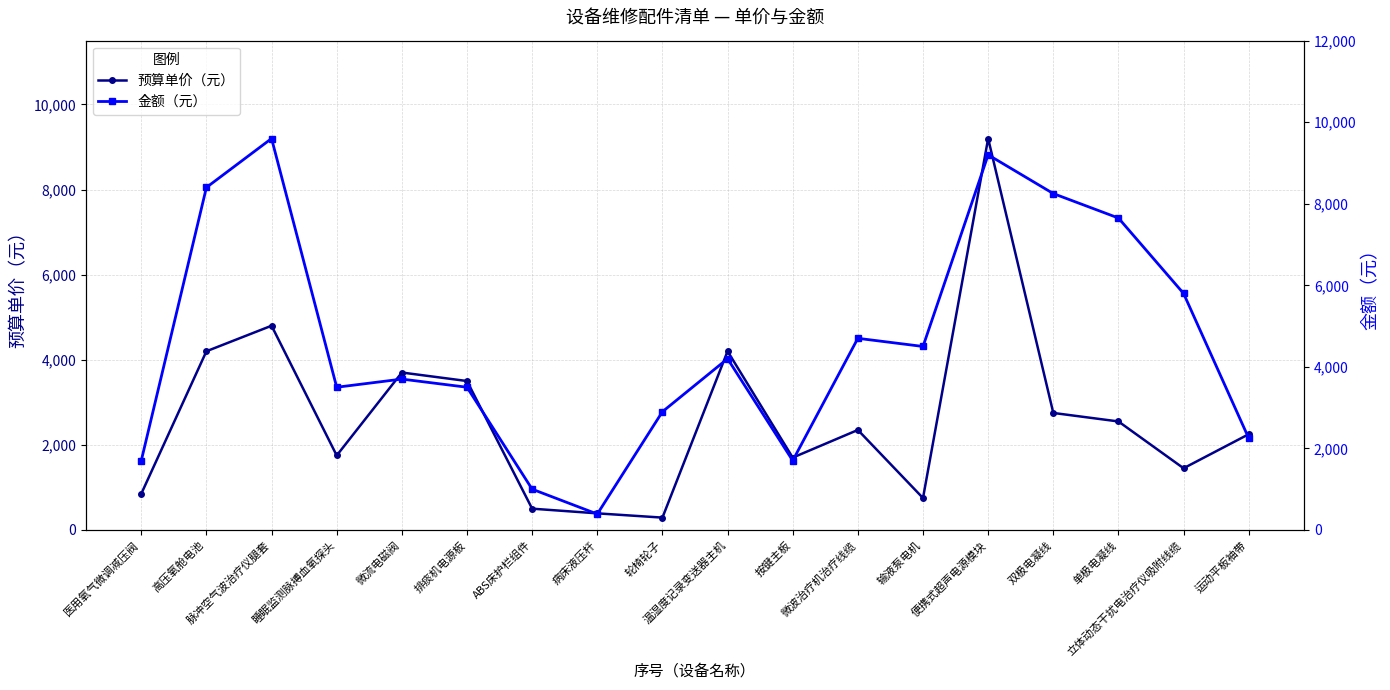

Read the 金额（元） value at 睡眠监测脉搏血氧探头, to the nearest 100.

3500